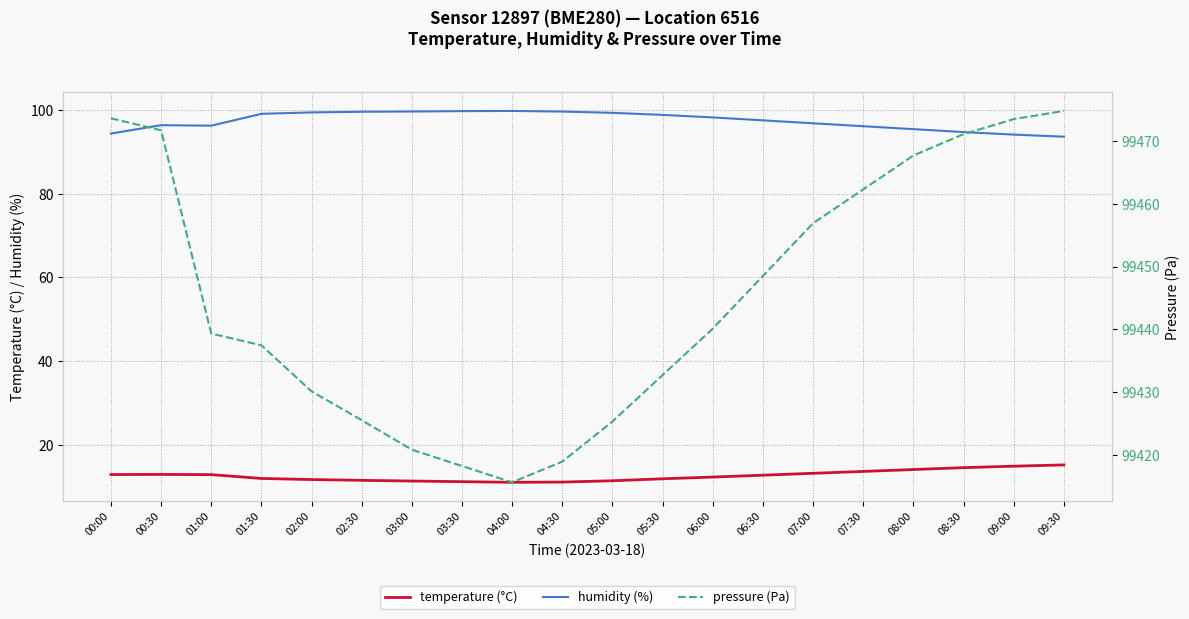

What is the label of the 1st point from the right?

09:30